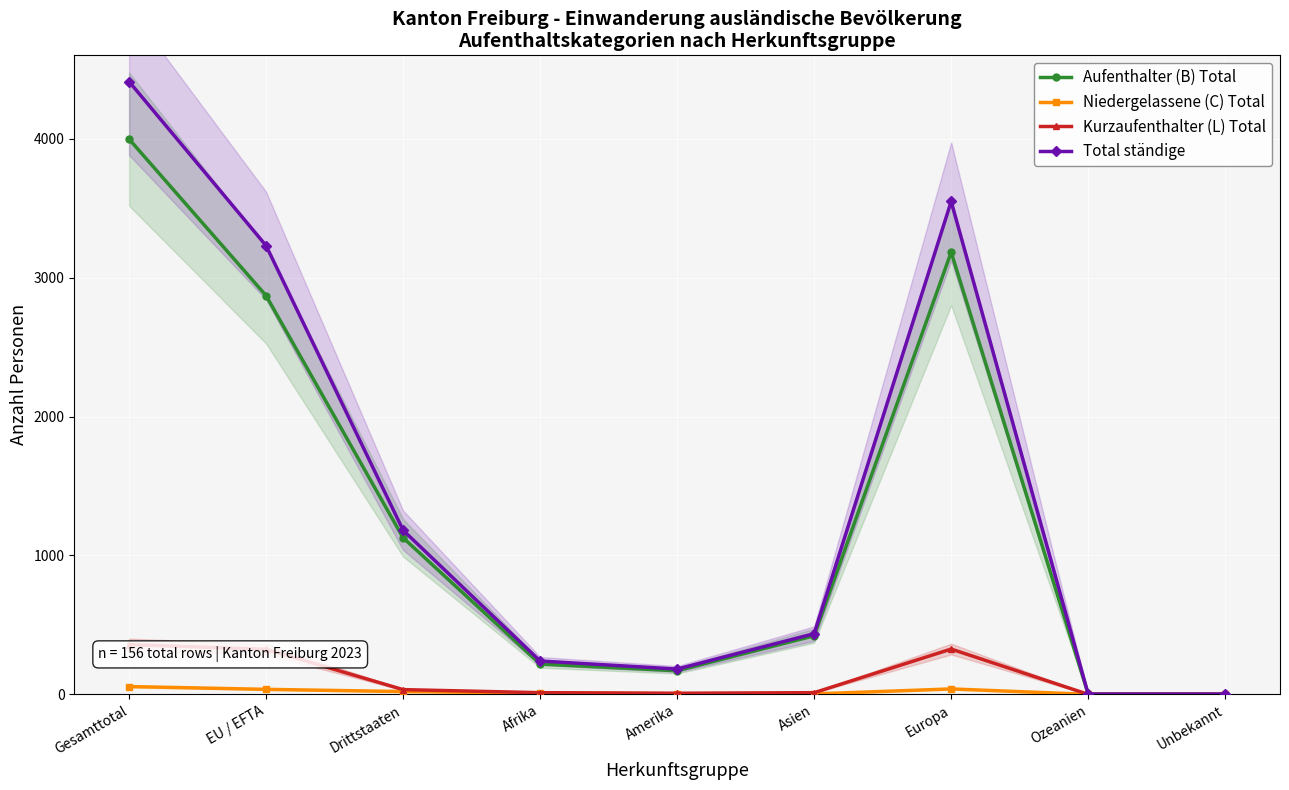

True or false: Total ständige and Kurzaufenthalter (L) Total intersect in this chart.

False